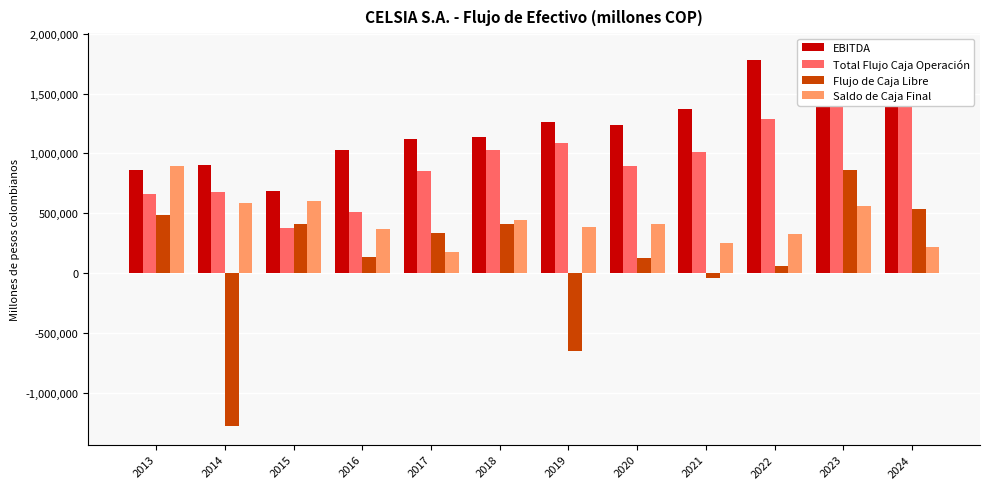

What is the spread (max minus min) of values at 2021?

1409383.9